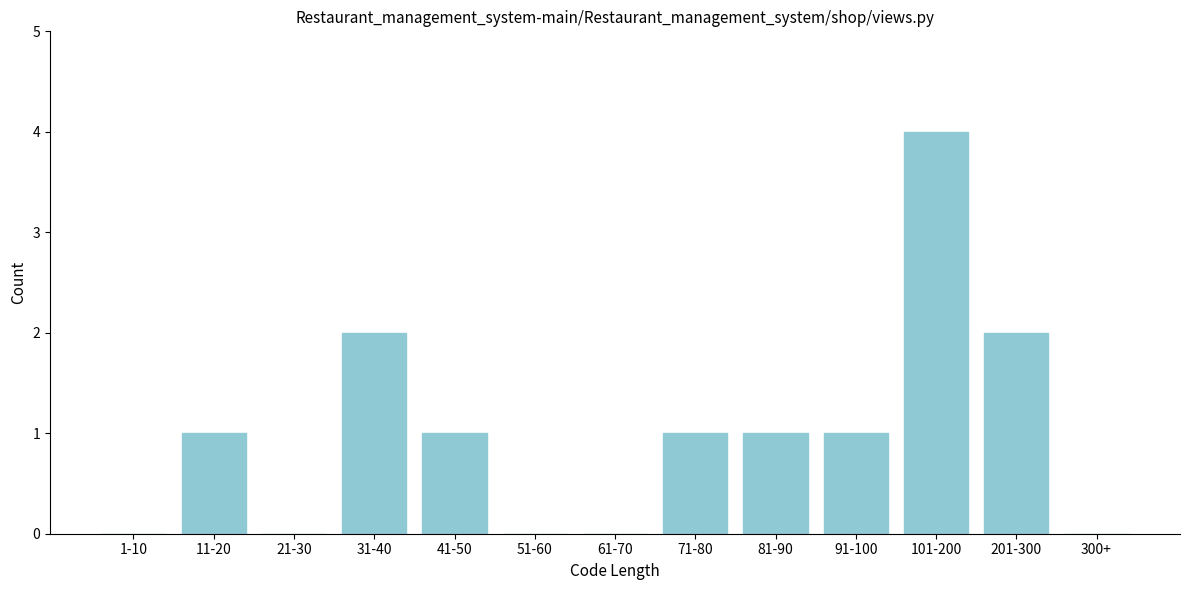

Reading left to right, extract all data points from this chart.

1-10=0	11-20=1	21-30=0	31-40=2	41-50=1	51-60=0	61-70=0	71-80=1	81-90=1	91-100=1	101-200=4	201-300=2	300+=0